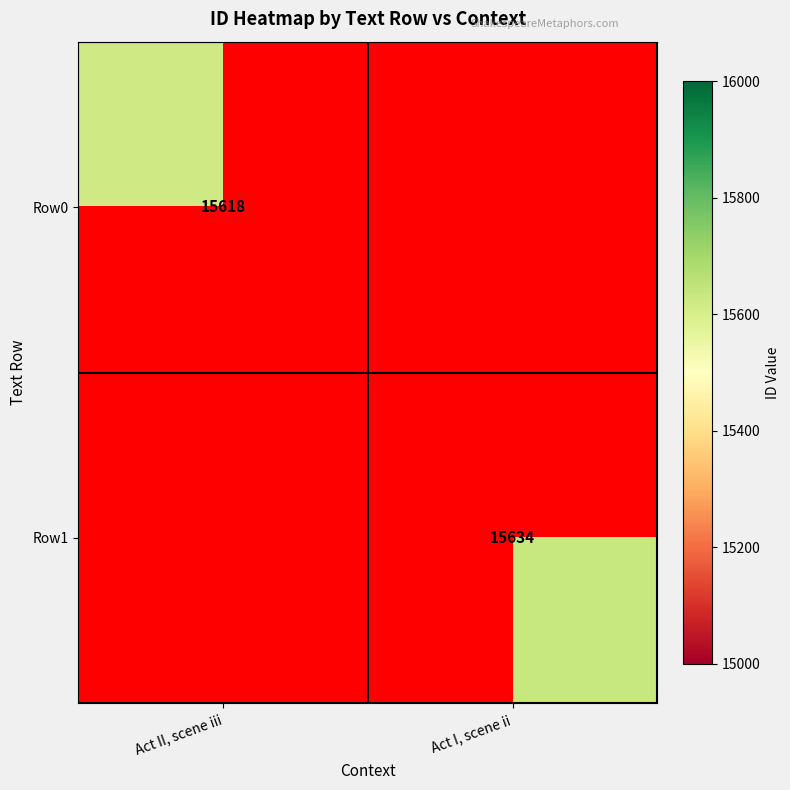

At how many categories does at least one series exceed 15629?

1